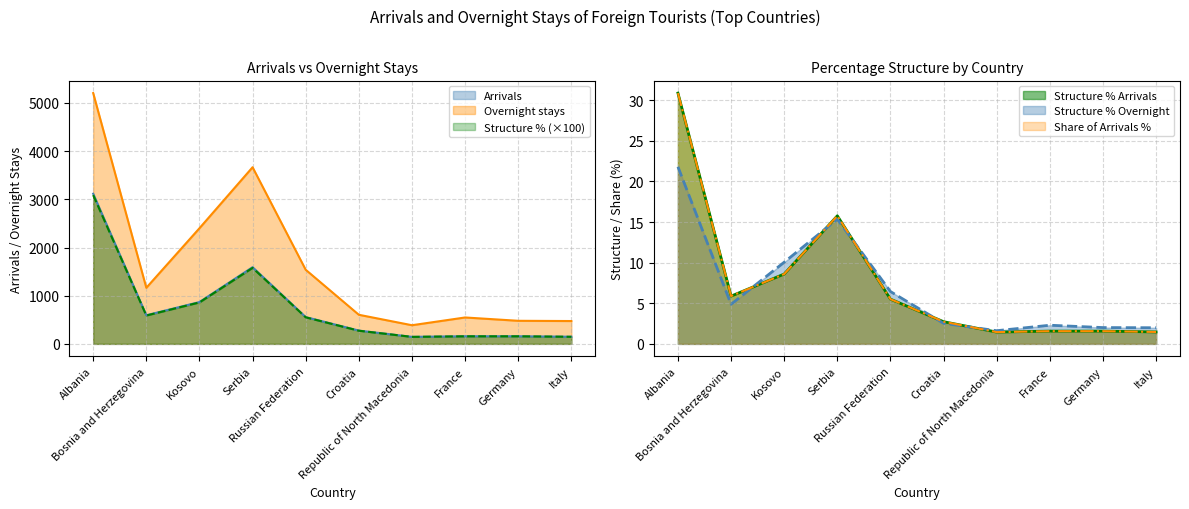

At which category does Arrivals reach its first local peak?

Serbia